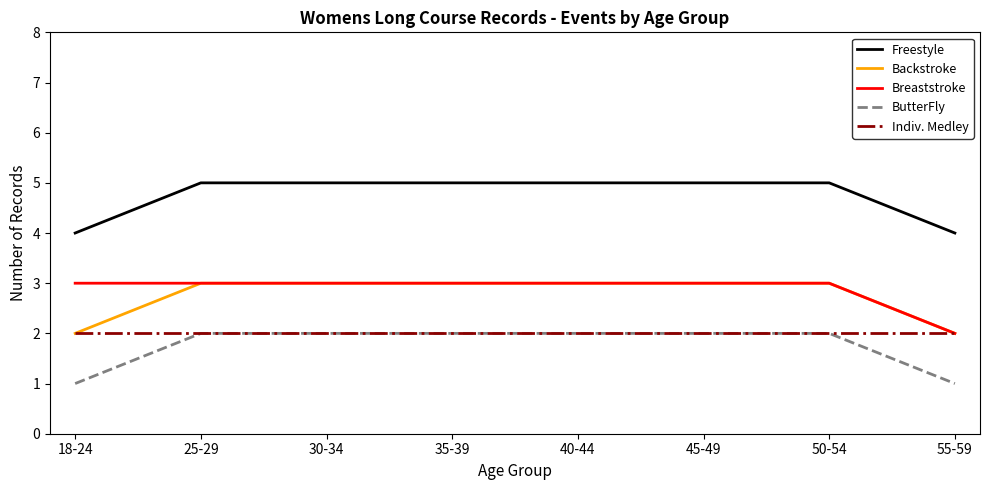

True or false: Freestyle and Indiv. Medley intersect in this chart.

False